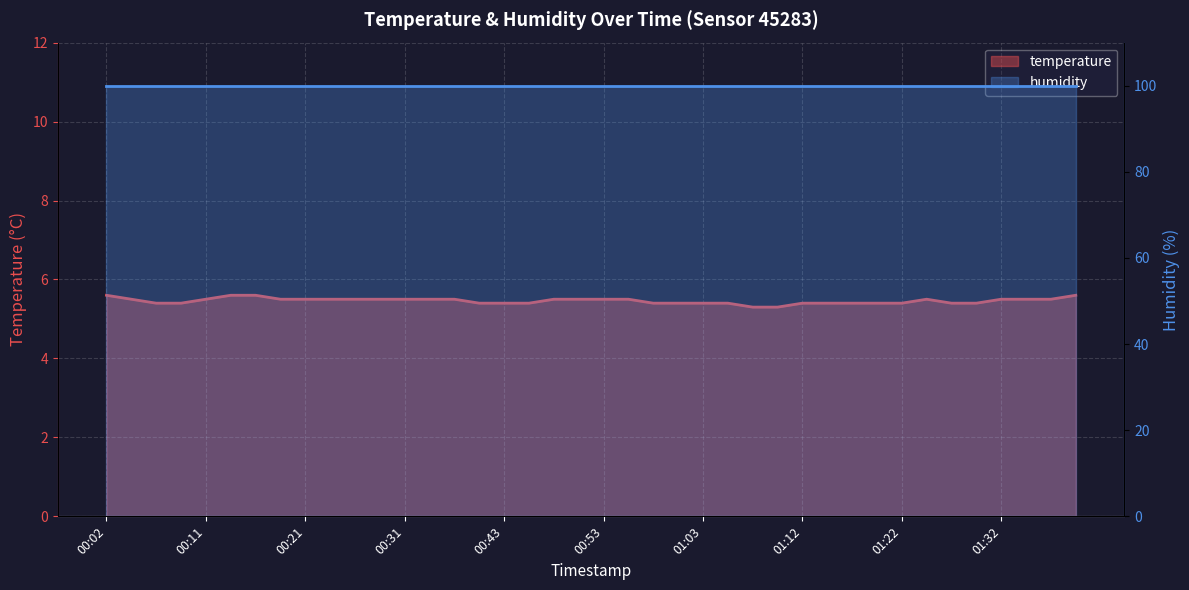

True or false: the data shows 5.3 at 01:07.

True